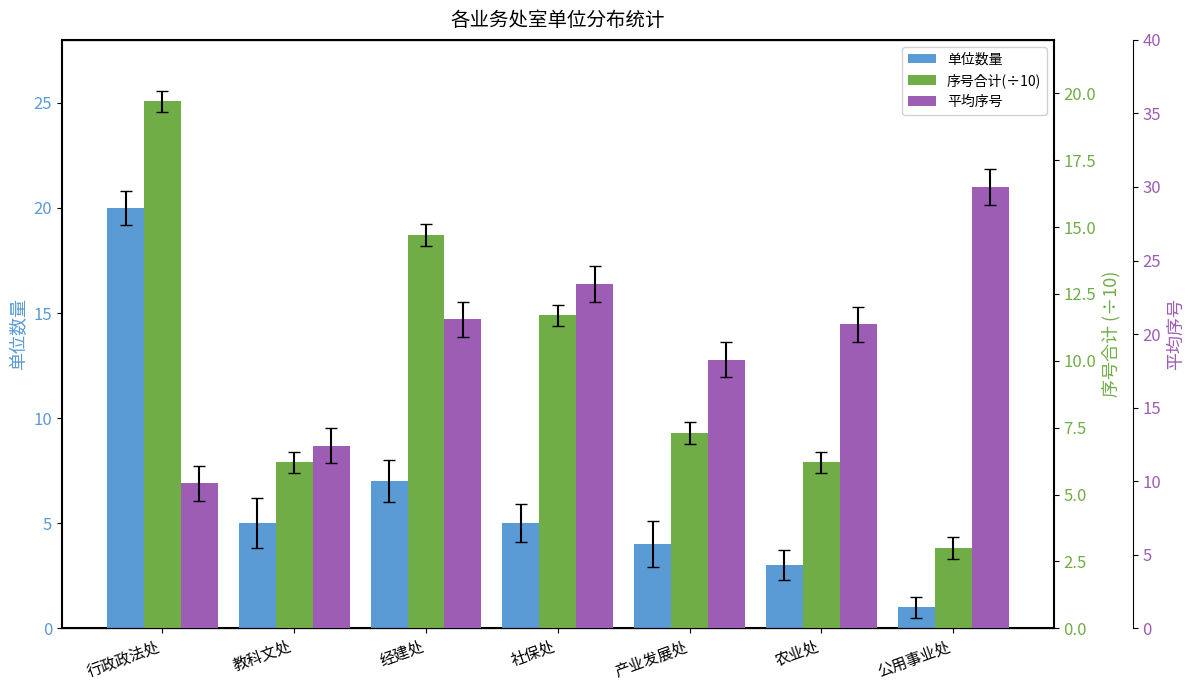

What is the minimum value for 单位数量?

1.0